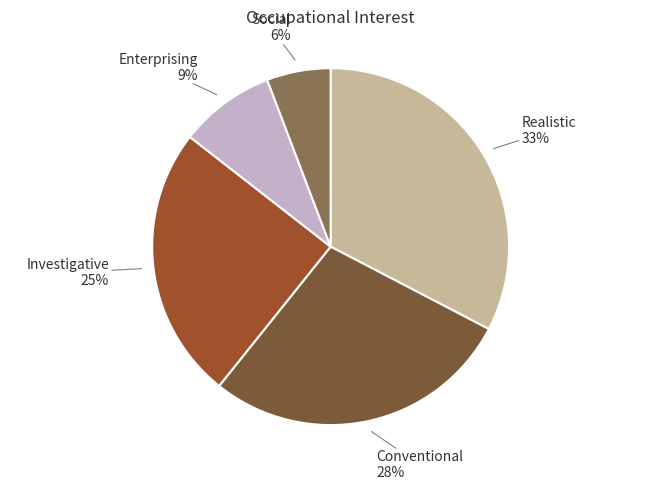

Rank the categories by value from highest to lowest.

Realistic, Conventional, Investigative, Enterprising, Social